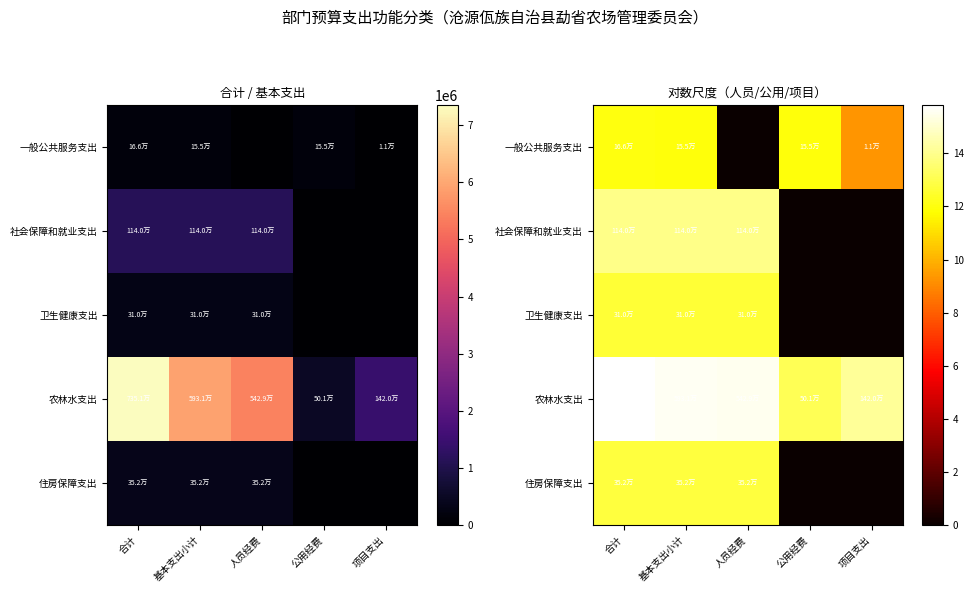

Which has a higher value, 合计 or 人员经费?

合计